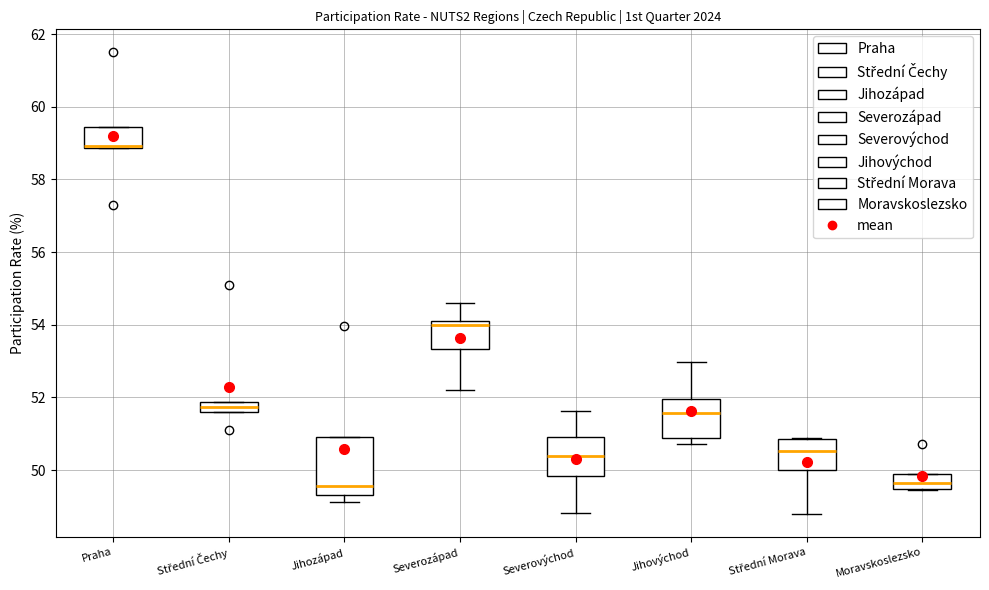

Which box is the tallest, from its lower edge to its upper edge?

Jihozápad